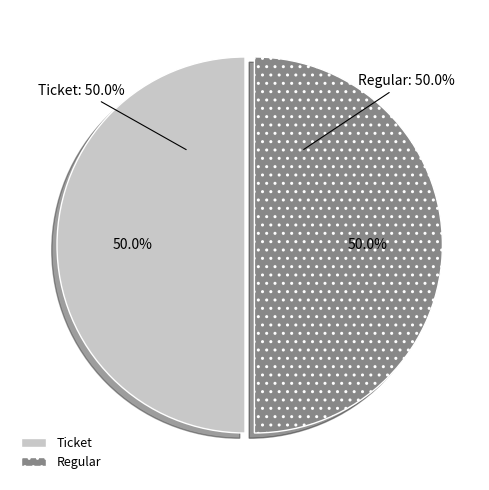

Count the number of slices in the pie.

2